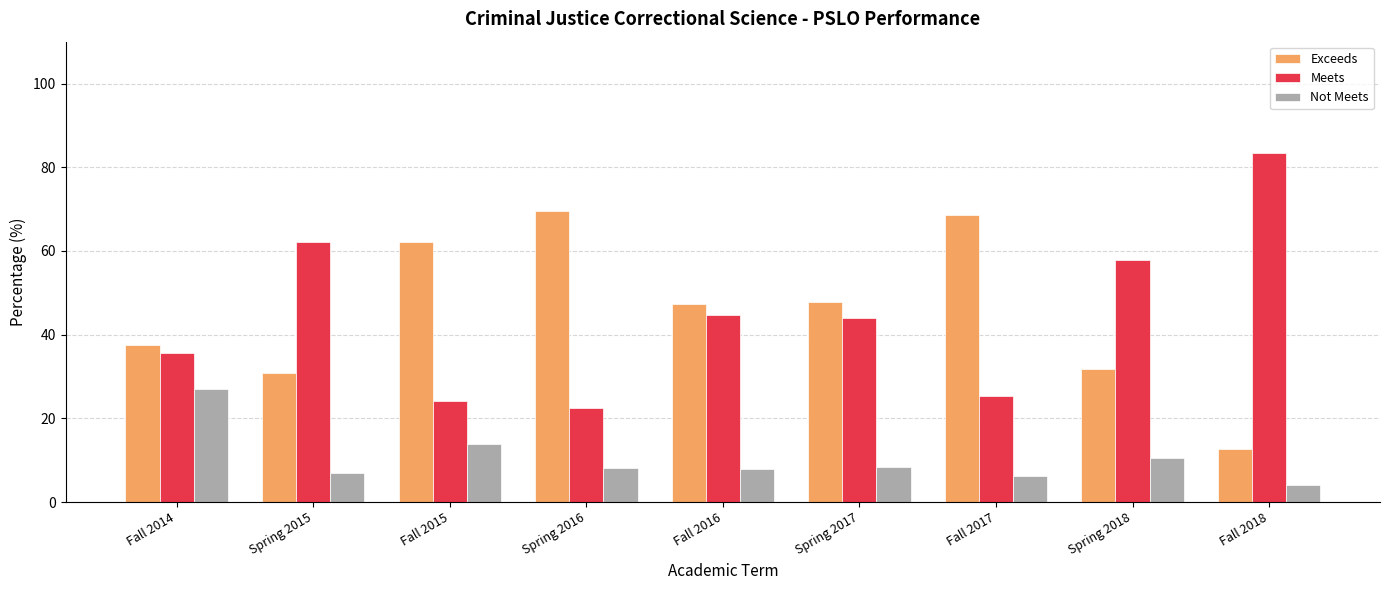

What is the total value across all series at Spring 2015?

100.0